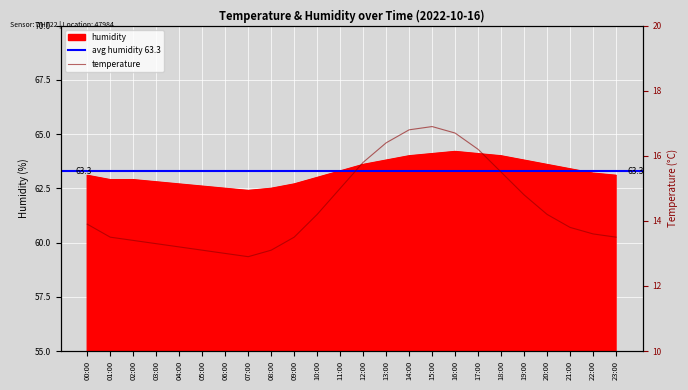

At which category does humidity reach its first local valley?

07:00